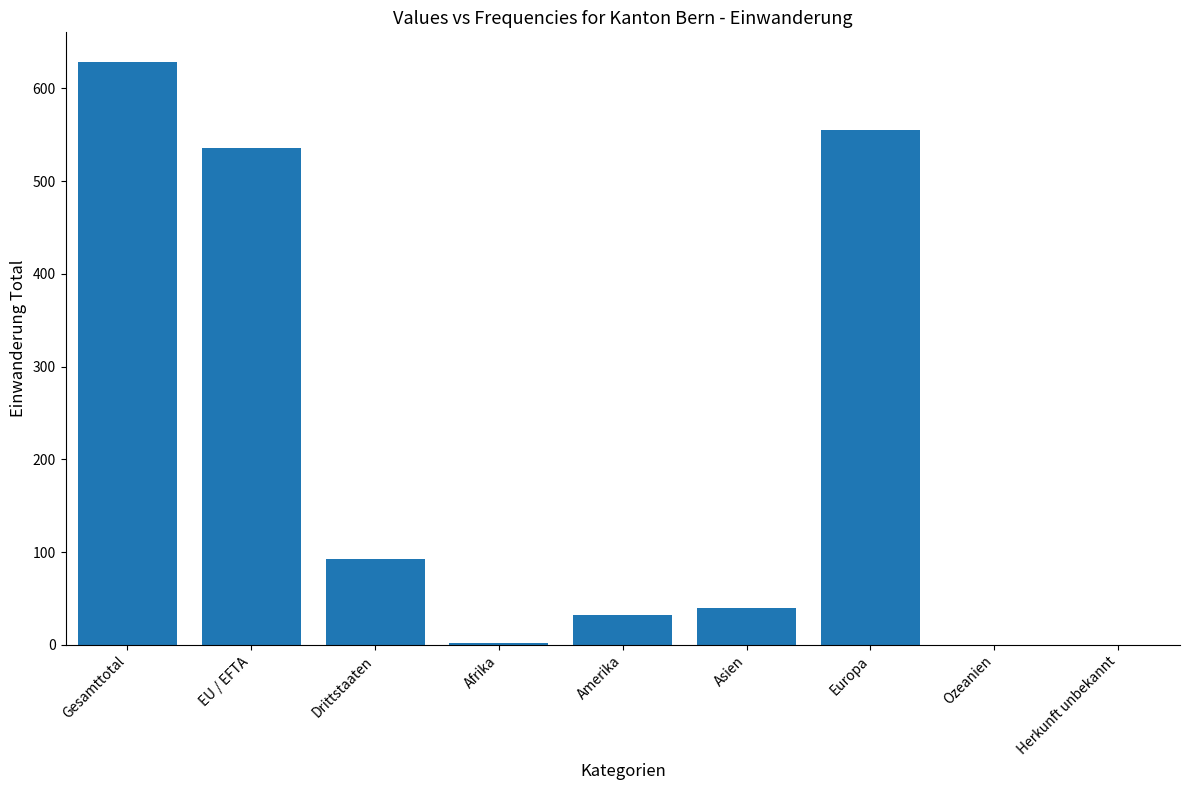

The chart shows a value of 60 at Drittstaaten. True or false?

False